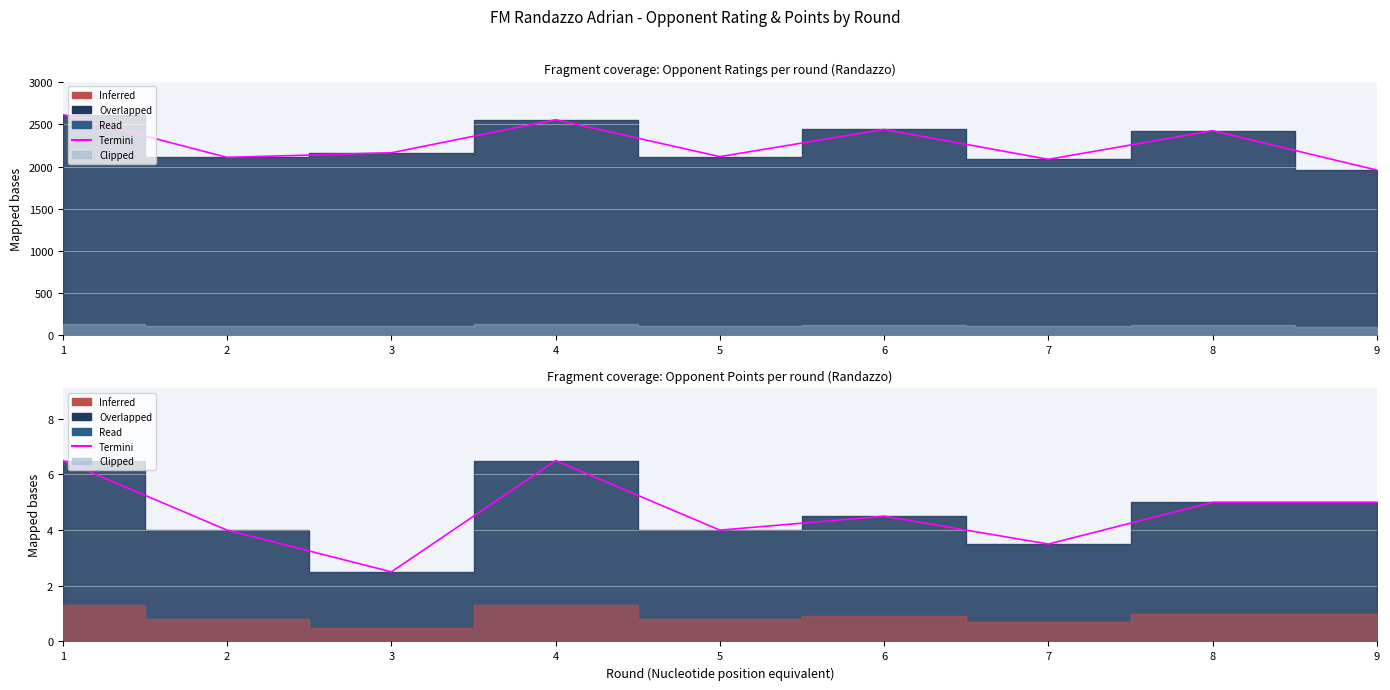

Which has a higher value, 3 or 5?

3